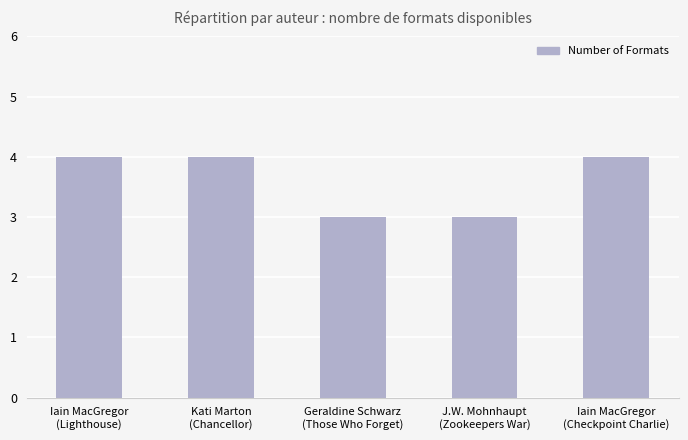

Reading left to right, what are all the values shown in this chart?

4	4	3	3	4